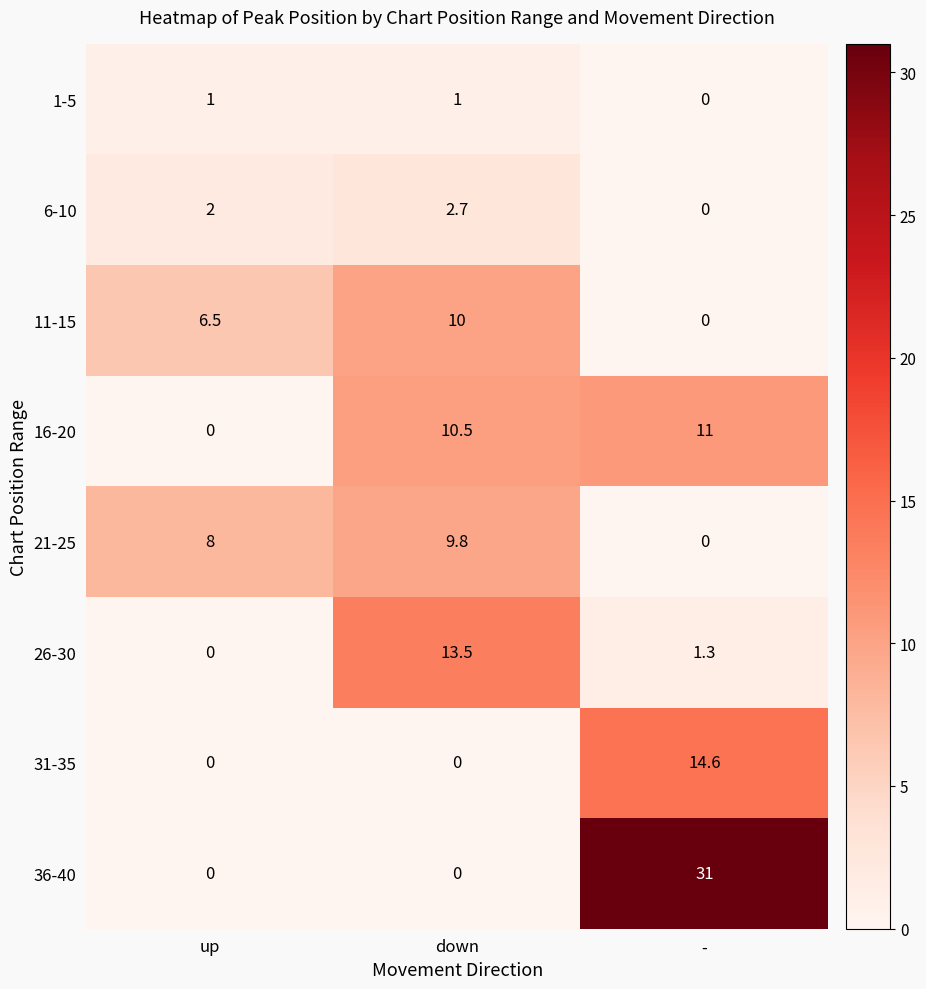

The value of 26-30 at down is 19.6. True or false?

False